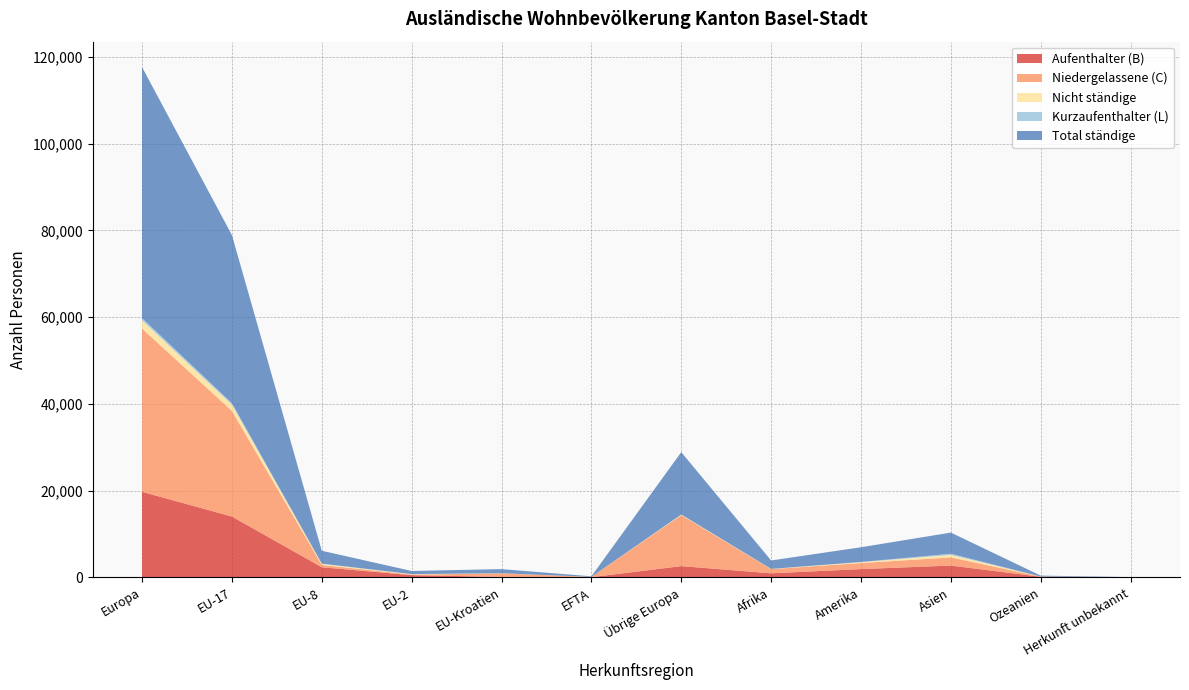

Reading left to right, list all the values displayed in this chart.

Aufenthalter (B): Europa=19749	EU-17=14047	EU-8=2357	EU-2=533	EU-Kroatien=133	EFTA=64	Übrige Europa=2615	Afrika=955	Amerika=1931	Asien=2740	Ozeanien=162	Herkunft unbekannt=20
Niedergelassene (C): Europa=37634	EU-17=24354	EU-8=531	EU-2=131	EU-Kroatien=811	EFTA=64	Übrige Europa=11743	Afrika=968	Amerika=1391	Asien=1886	Ozeanien=47	Herkunft unbekannt=18
Nicht ständige: Europa=1902	EU-17=1427	EU-8=232	EU-2=79	EU-Kroatien=32	EFTA=6	Übrige Europa=126	Afrika=41	Amerika=193	Asien=579	Ozeanien=8	Herkunft unbekannt=1
Kurzaufenthalter (L): Europa=494	EU-17=346	EU-8=74	EU-2=43	EU-Kroatien=2	EFTA=2	Übrige Europa=27	Afrika=15	Amerika=64	Asien=257	Ozeanien=2	Herkunft unbekannt=0
Total ständige: Europa=57877	EU-17=38747	EU-8=2962	EU-2=707	EU-Kroatien=946	EFTA=130	Übrige Europa=14385	Afrika=1938	Amerika=3386	Asien=4883	Ozeanien=211	Herkunft unbekannt=38